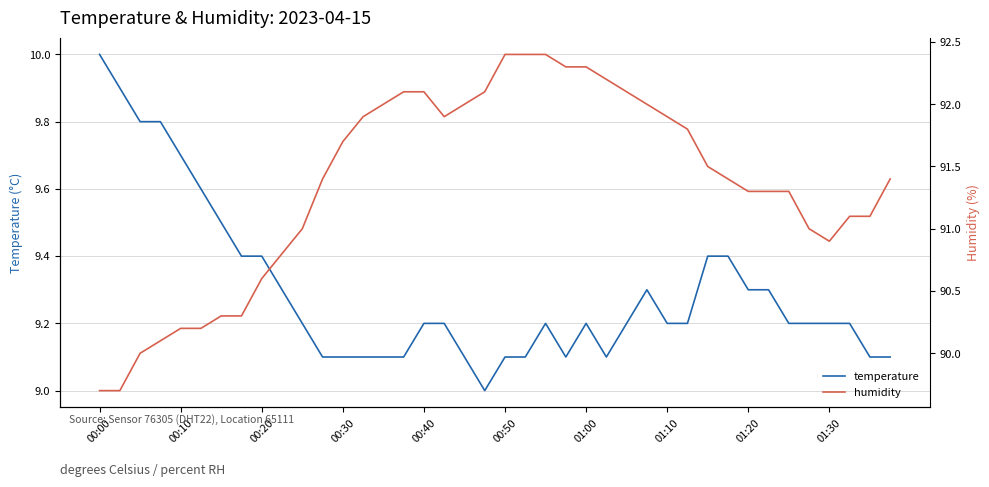

At 01:10, list the series in order from smallest to largest.

temperature, humidity